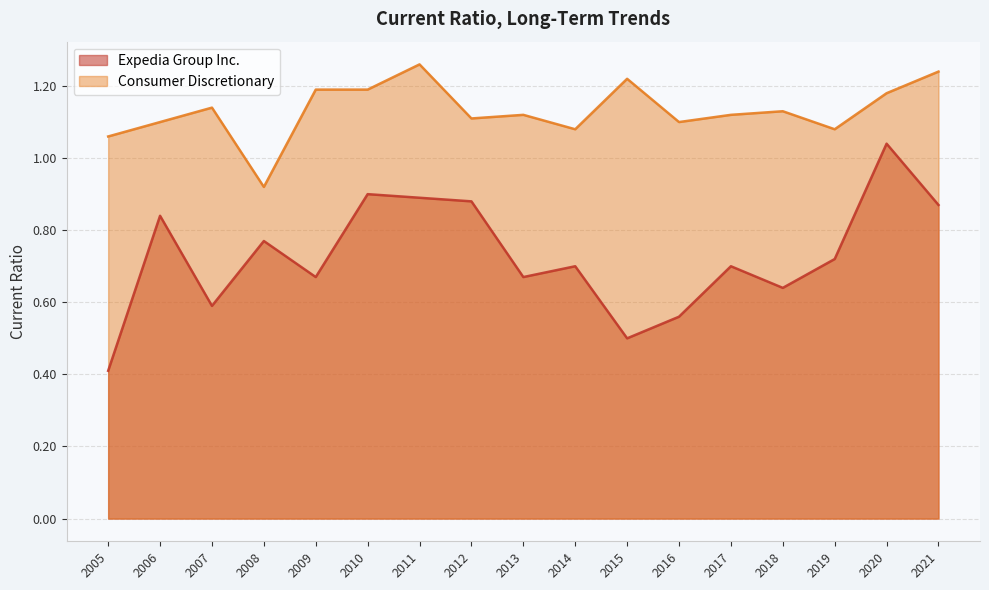

What is the average value of the Expedia Group Inc. series?

0.7